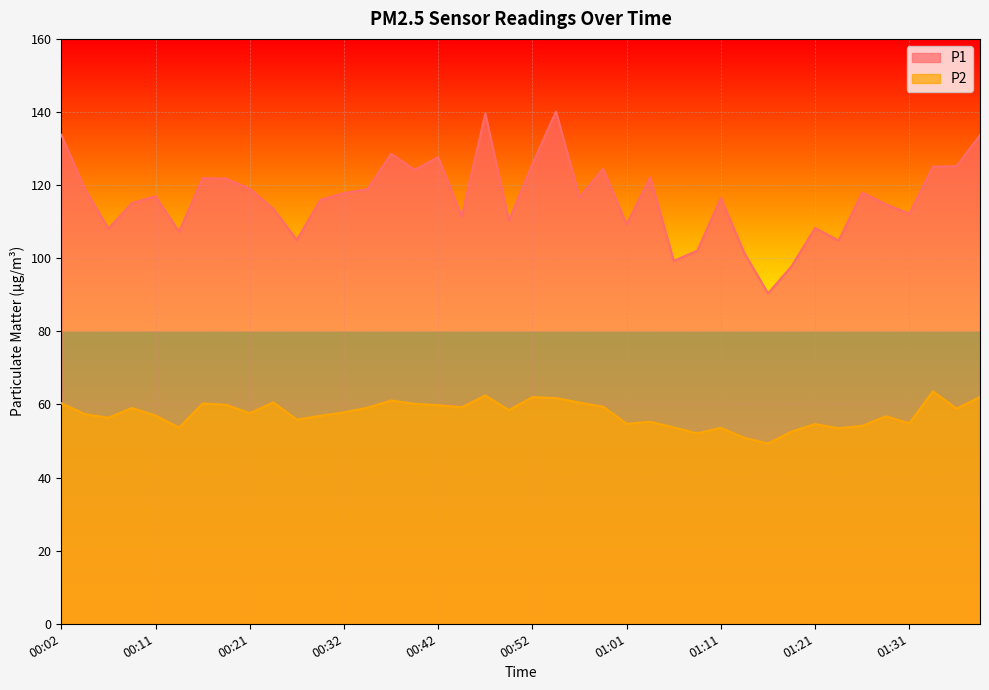

Which series has the largest range (max minus min)?

P1